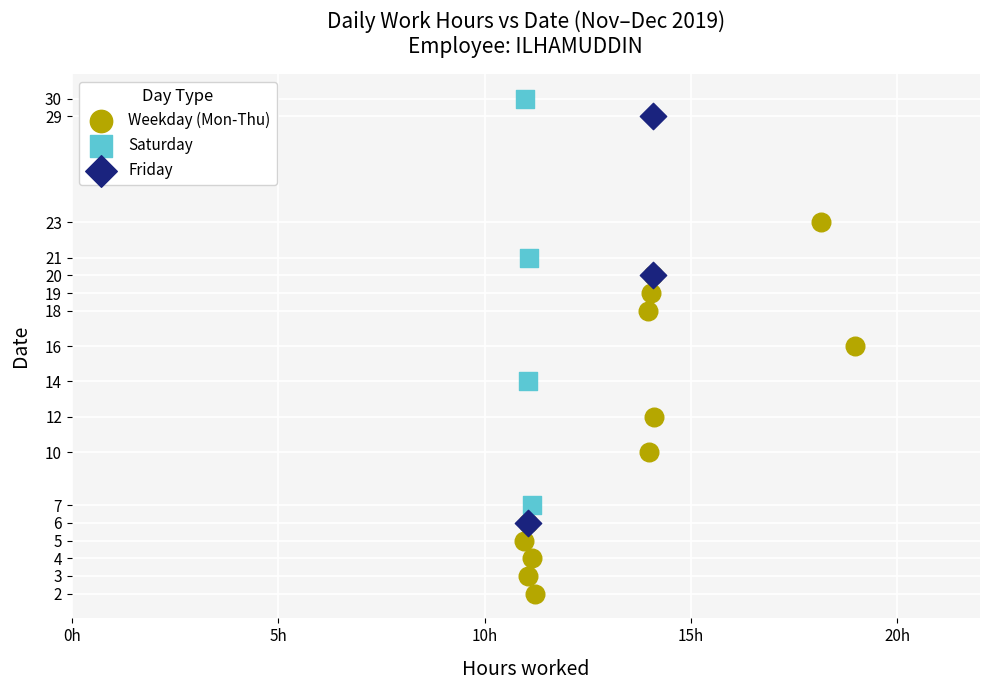

Which series contains the lowest Y value?

Weekday (Mon-Thu)